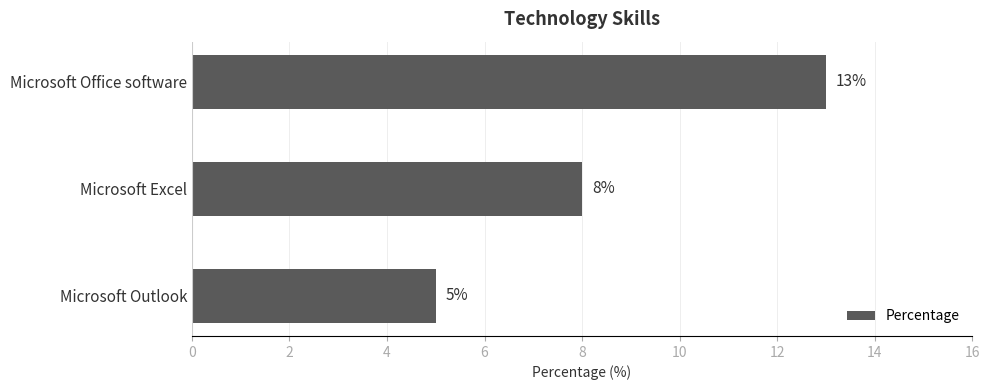

List the labels in order of value, smallest first.

Microsoft Outlook, Microsoft Excel, Microsoft Office software